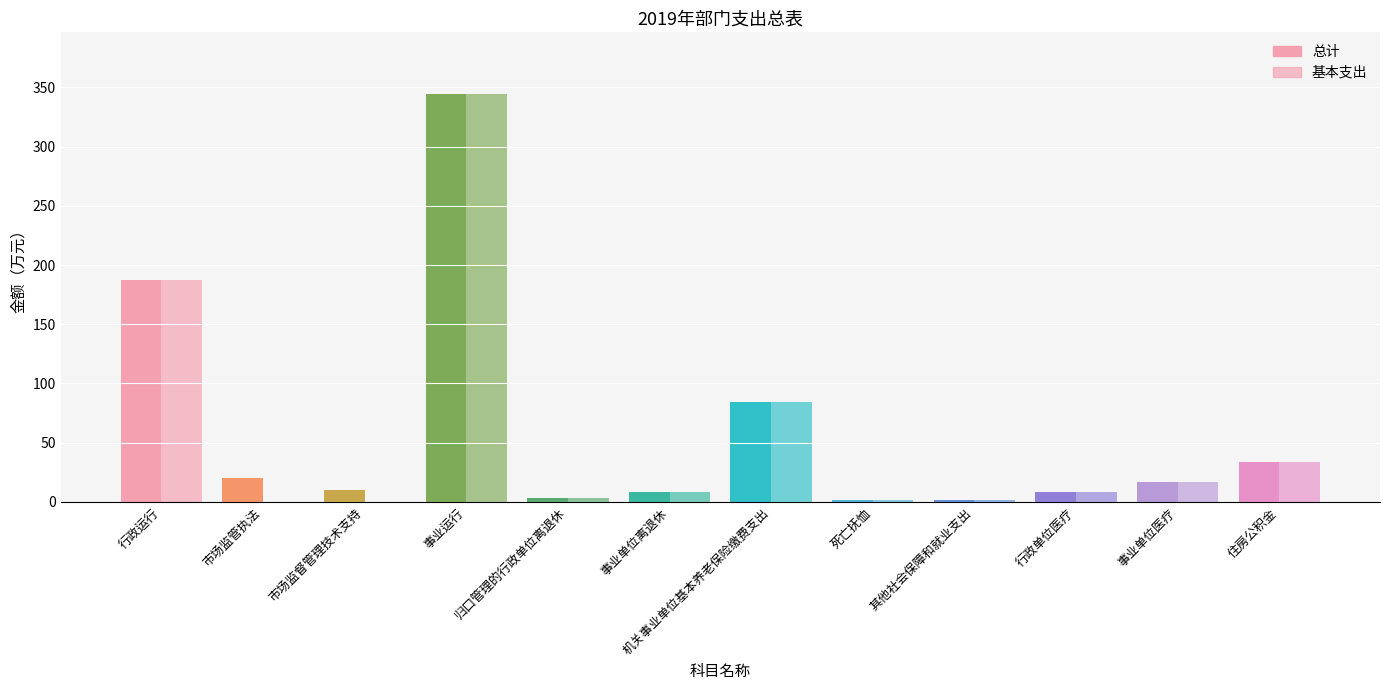

Reading right to left, transcribe all the data shown in this chart.

总计: 住房公积金=33.9	事业单位医疗=17.1	行政单位医疗=8.3	其他社会保障和就业支出=2.0	死亡抚恤=1.4	机关事业单位基本养老保险缴费支出=84.8	事业单位离退休=8.7	归口管理的行政单位离退休=3.5	事业运行=344.7	市场监督管理技术支持=10.0	市场监管执法=20.0	行政运行=187.2
基本支出: 住房公积金=33.9	事业单位医疗=17.1	行政单位医疗=8.3	其他社会保障和就业支出=2.0	死亡抚恤=1.4	机关事业单位基本养老保险缴费支出=84.8	事业单位离退休=8.7	归口管理的行政单位离退休=3.5	事业运行=344.7	市场监督管理技术支持=0.0	市场监管执法=0.0	行政运行=187.2